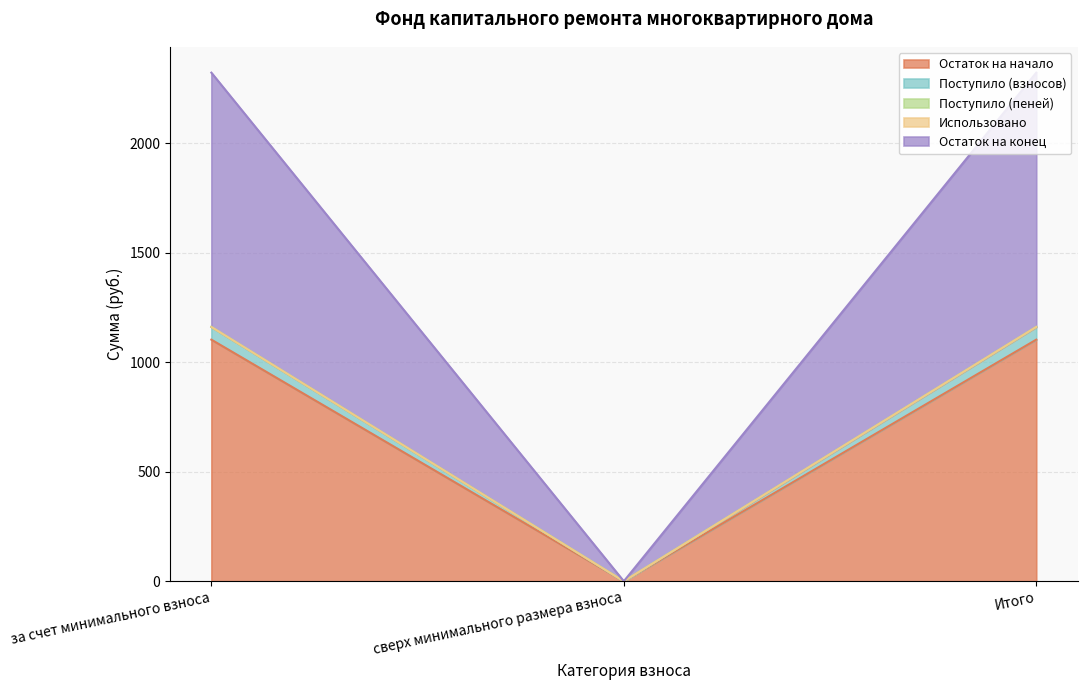

What position from the right is за счет минимального взноса?

3